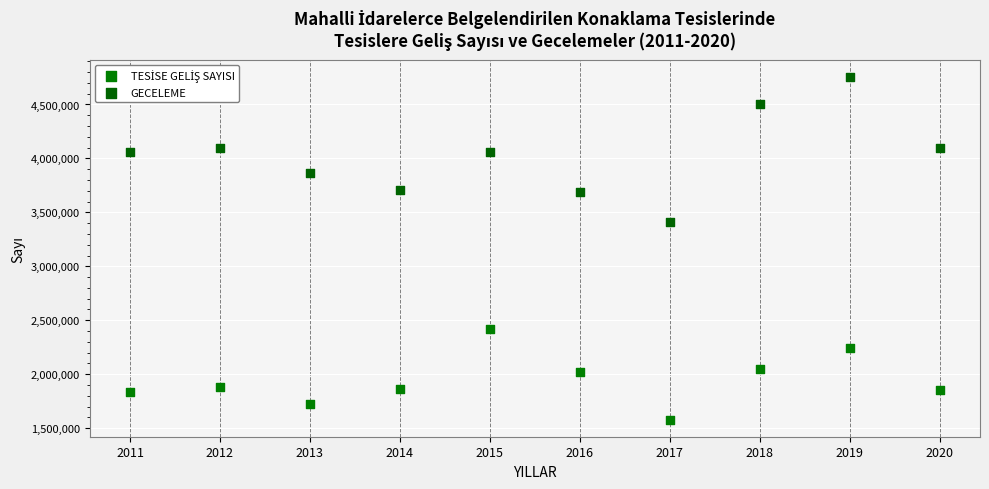

Which series reaches the maximum Y coordinate?

GECELEME